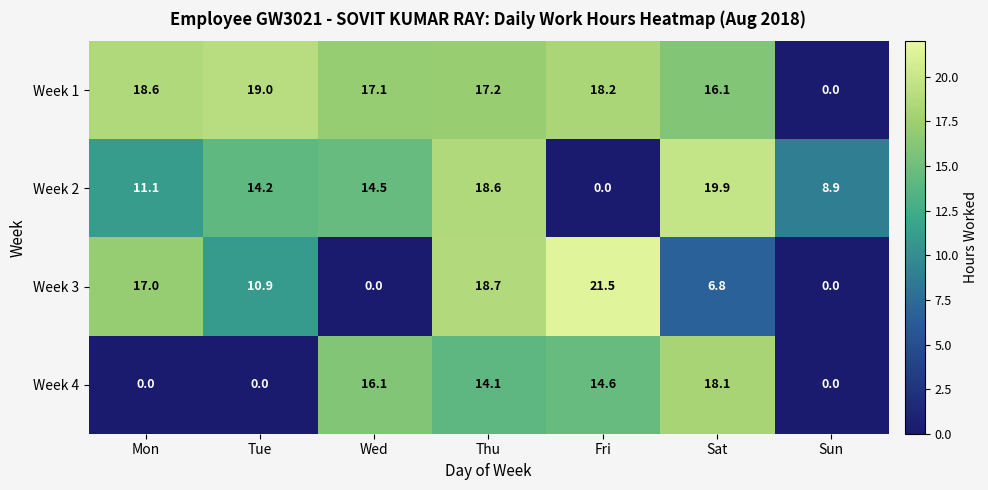

Which series has the largest range (max minus min)?

Week 3